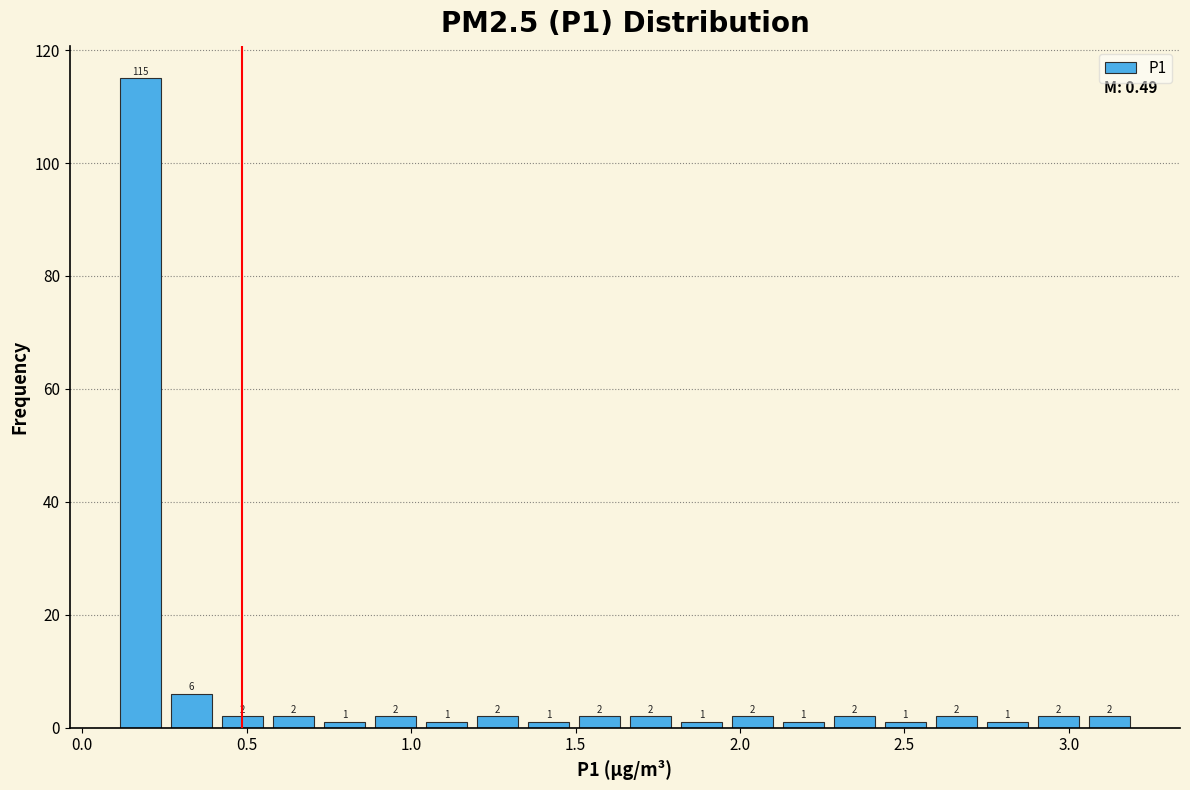

Around what value on the x-axis is the tallest bar? Give the approximate position of its centre, as read against the axis.

0.20